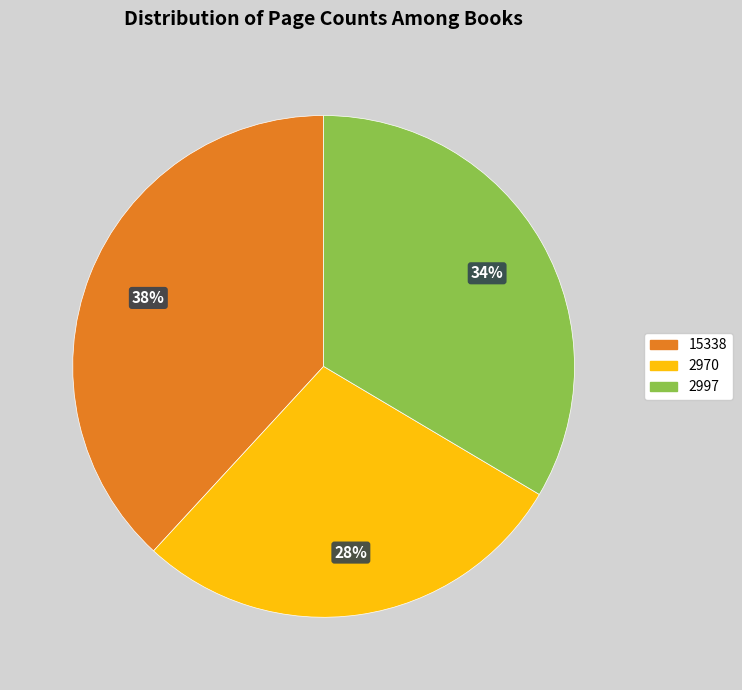

The 2997 slice represents 34% of the pie. True or false?

True